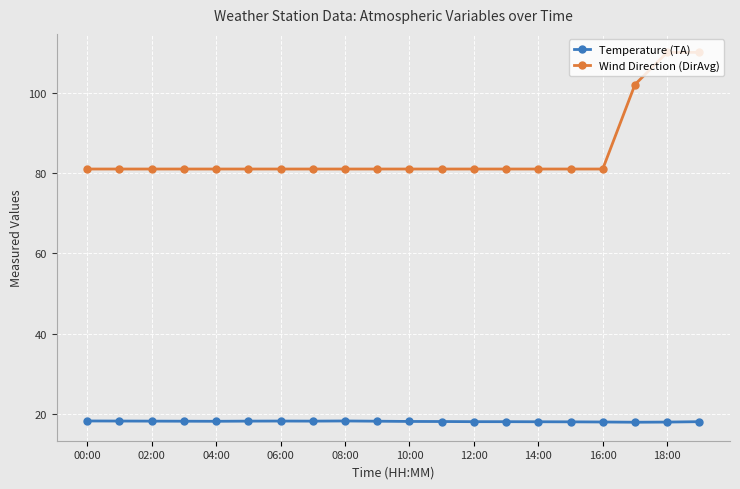

What is the value of the Temperature (TA) point at the 7th from the left?

18.3